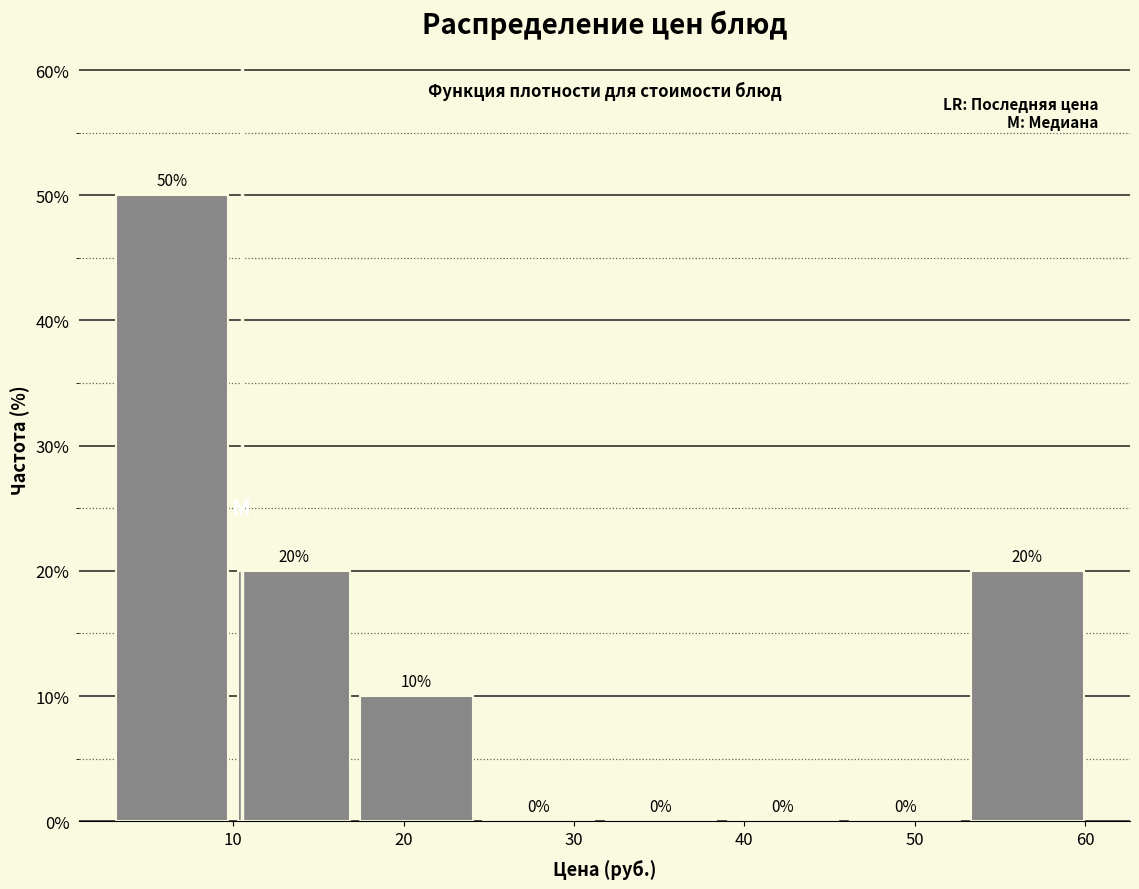

What is the height of the bar covering 53 to 60 on the x-axis? The bar edges are not printed on the chart, so give them approximately, as read against the axis.

20